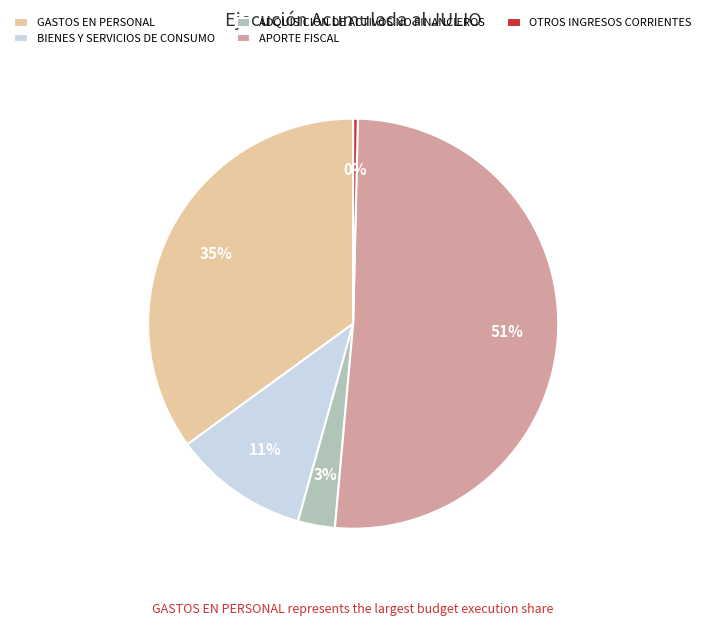

Does OTROS INGRESOS CORRIENTES represent more than half of the total?

No